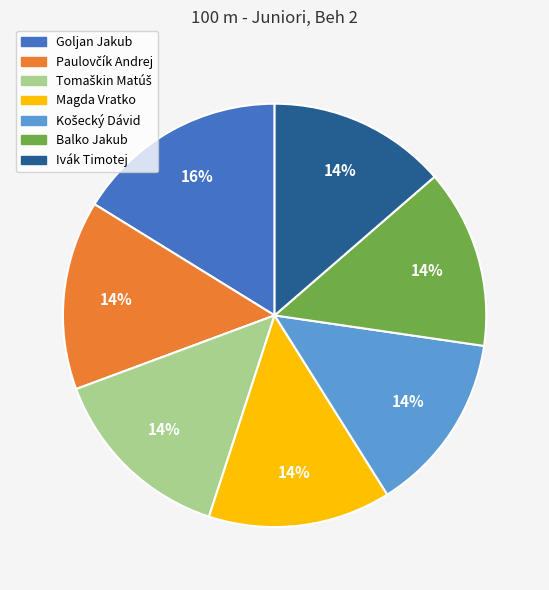

Which slice is the largest?

Goljan Jakub